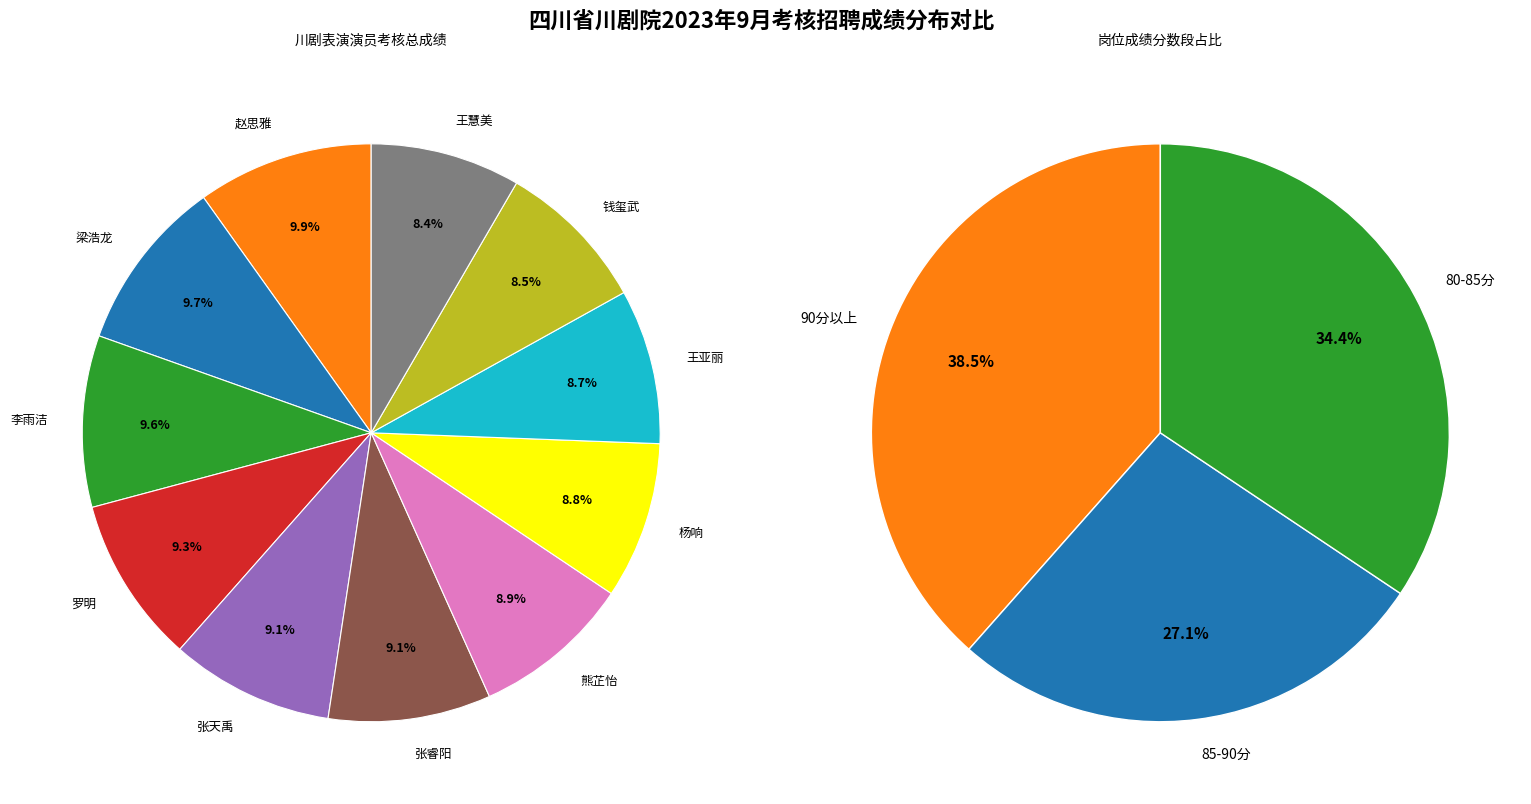

Is there a majority slice in this chart?

No